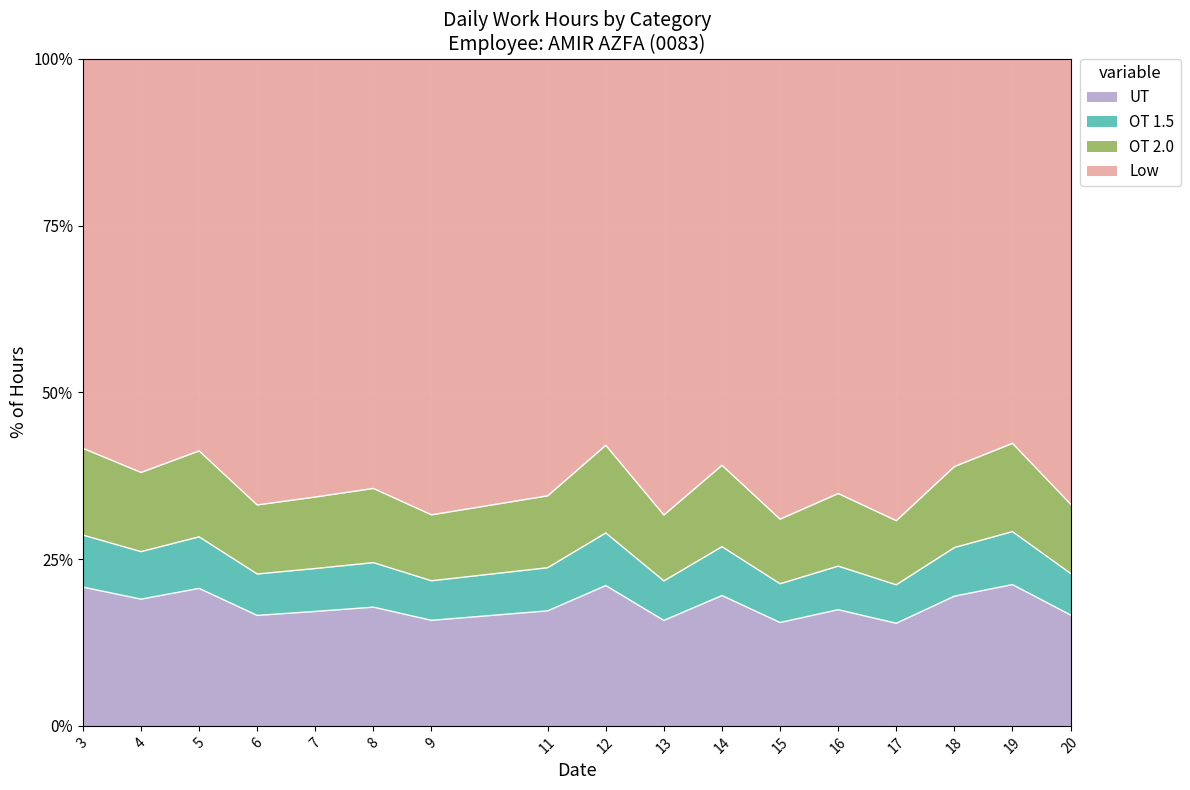

What is the difference between the maximum and minimum values in the UT series?

5.8